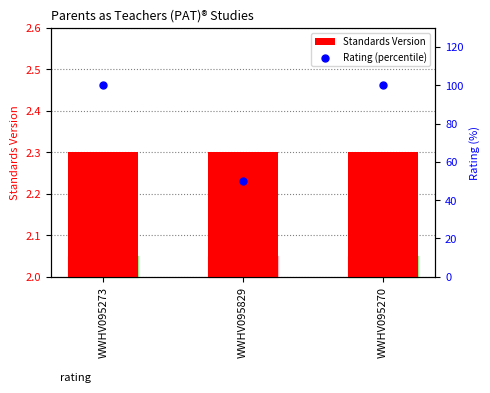

Which series has the largest Y range (max minus min)?

Rating (percentile)